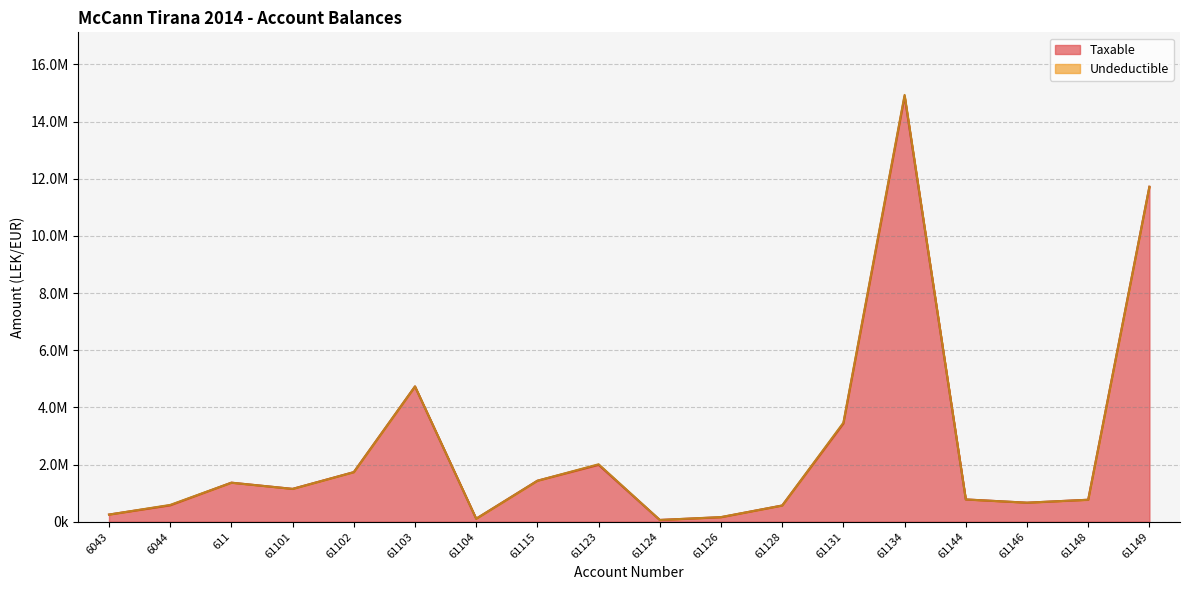

What position from the left is 61103?

6